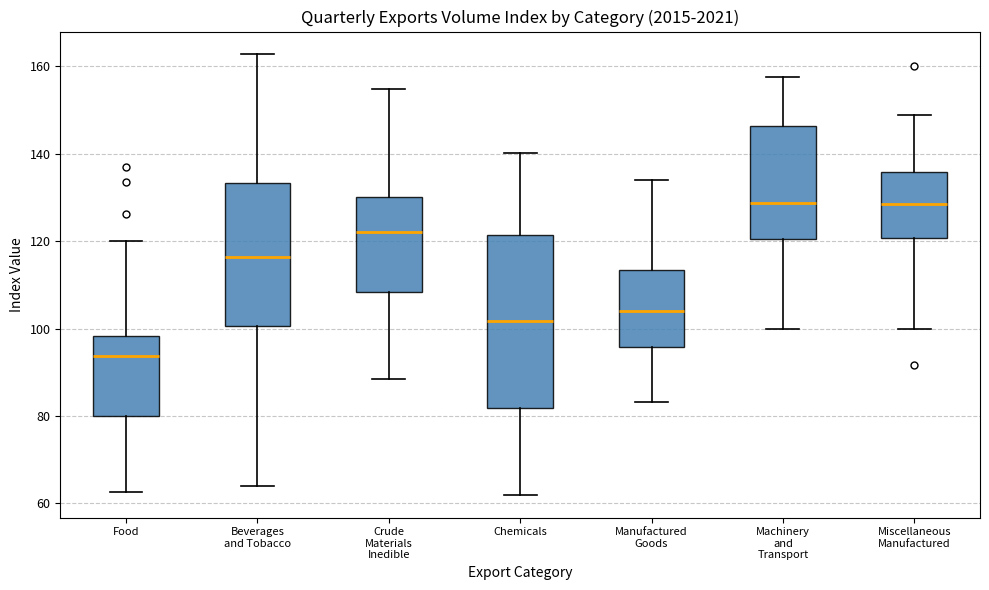

Reading left to right, read every box against the y-axis: the position of its median line, the range the box covers, and the ends of its whiskers. The values are not printed on the chart, so give them approximately, as read against the axis.

Food: median 94, box 80 to 98, whiskers 62 to 120
Beverages and Tobacco: median 116, box 100 to 134, whiskers 64 to 162
Crude Materials Inedible: median 122, box 108 to 130, whiskers 88 to 154
Chemicals: median 102, box 82 to 122, whiskers 62 to 140
Manufactured Goods: median 104, box 96 to 114, whiskers 84 to 134
Machinery and Transport: median 128, box 120 to 146, whiskers 100 to 158
Miscellaneous Manufactured: median 128, box 120 to 136, whiskers 100 to 148